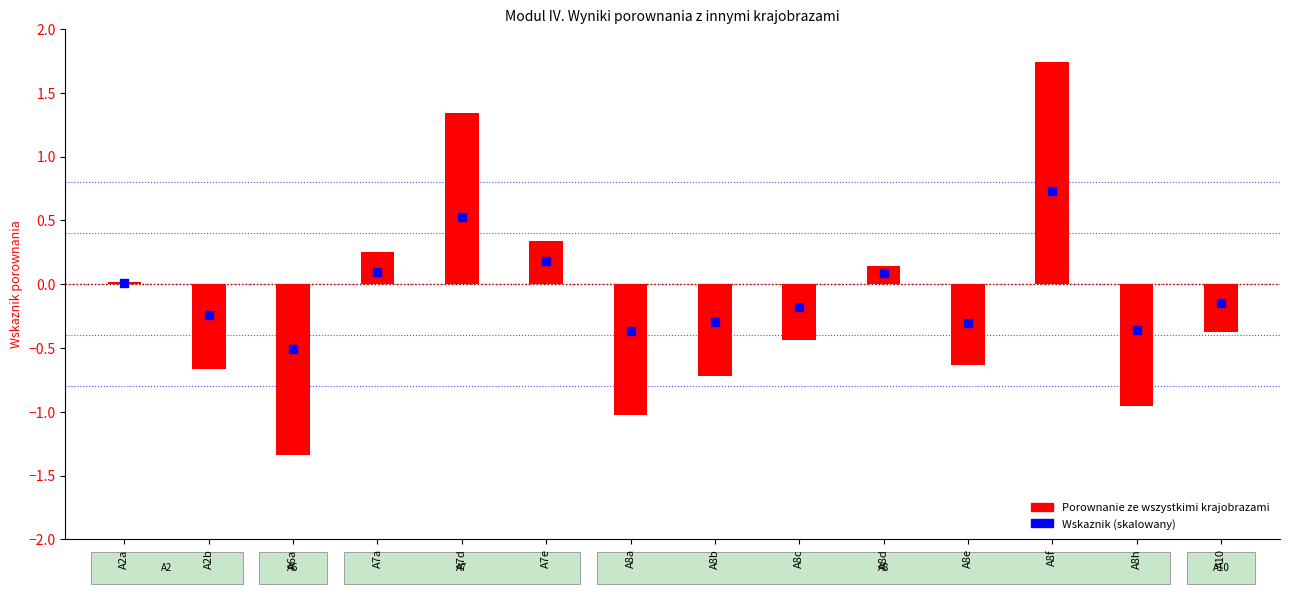

What are all the series names shown in the legend?

Porownanie, Wskaznik (skalowany)